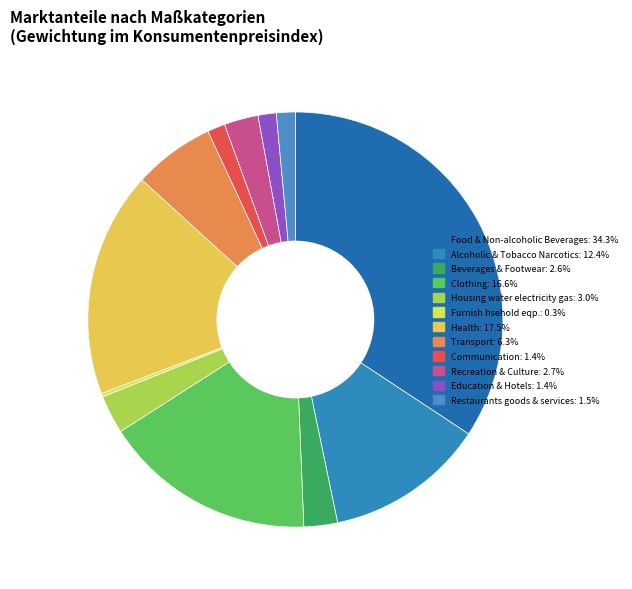

Is Alcoholic & Tobacco Narcotics the majority of the pie?

No